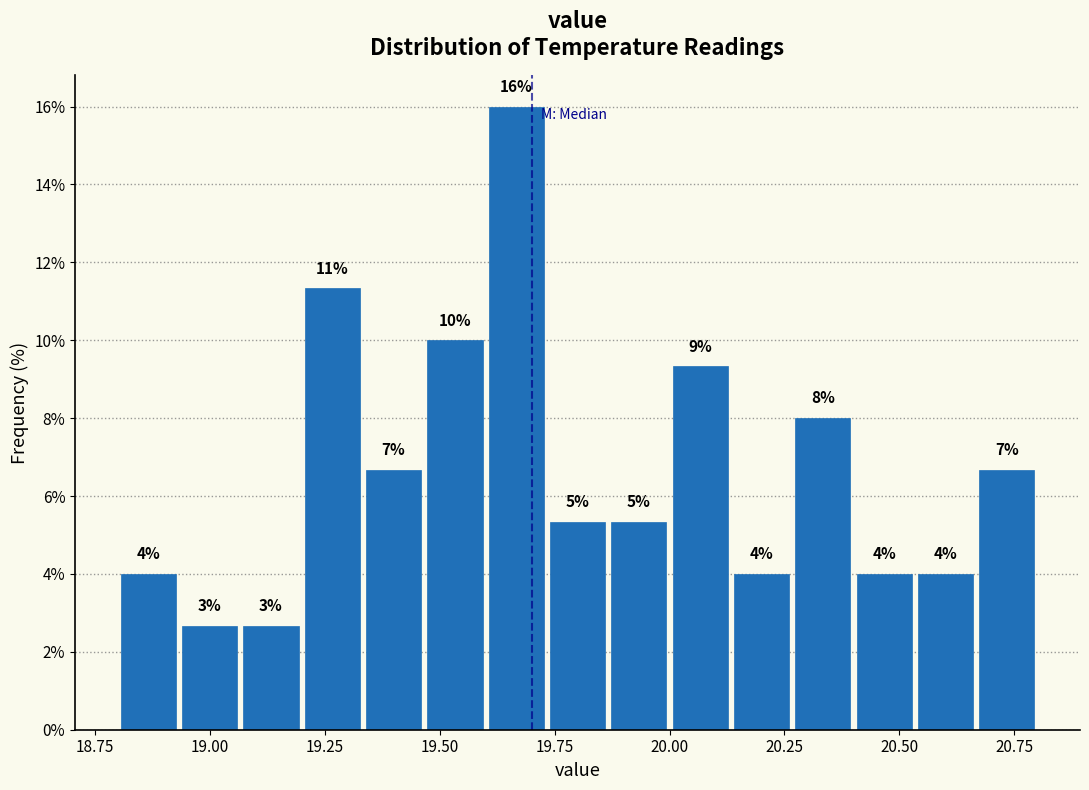

Around what value on the x-axis is the tallest bar? Give the approximate position of its centre, as read against the axis.

19.65